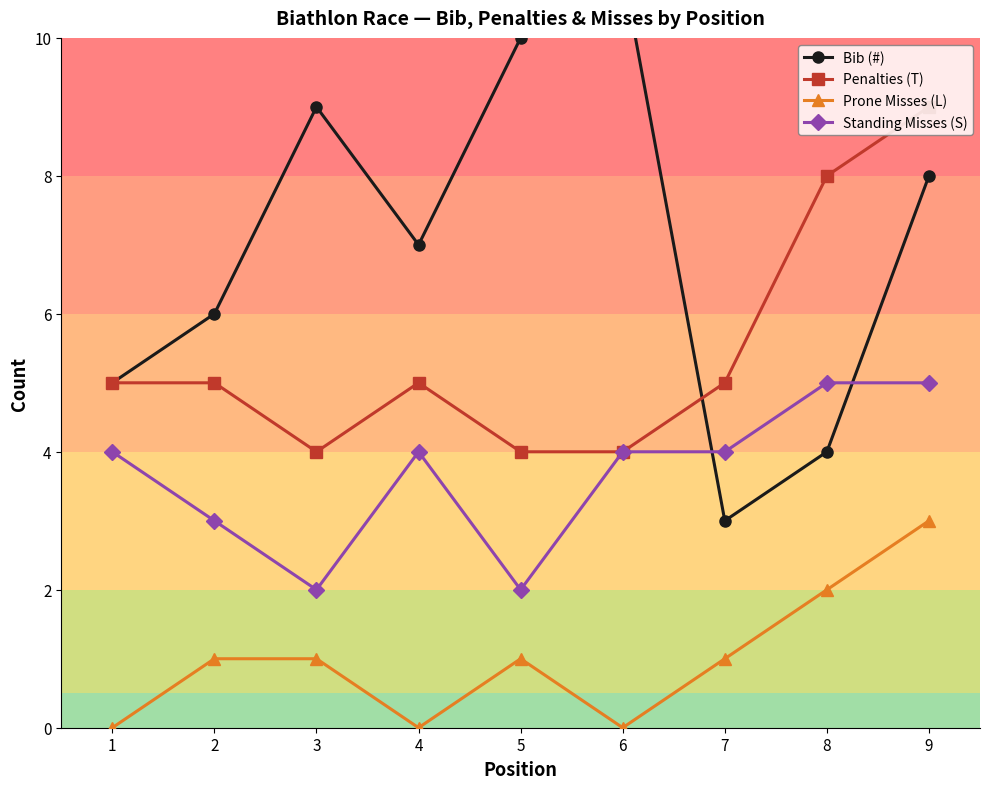

What is the value of the Penalties (T) point at the 7th from the left?

5